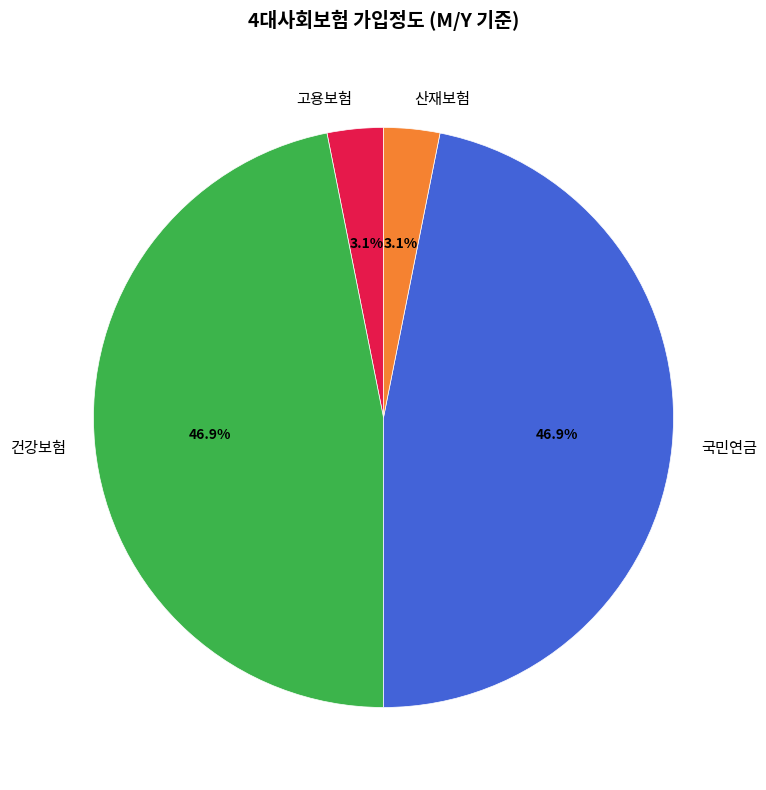

Count the number of slices in the pie.

4